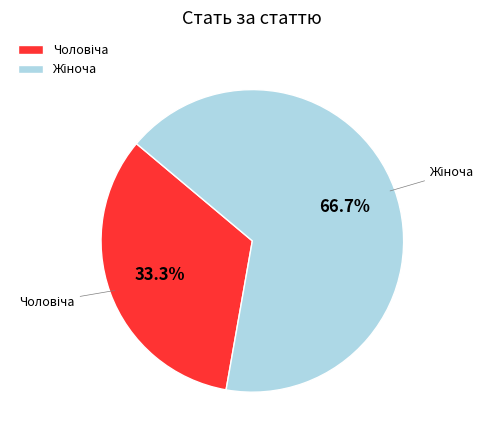

Between Жіноча and Чоловіча, which is larger?

Жіноча